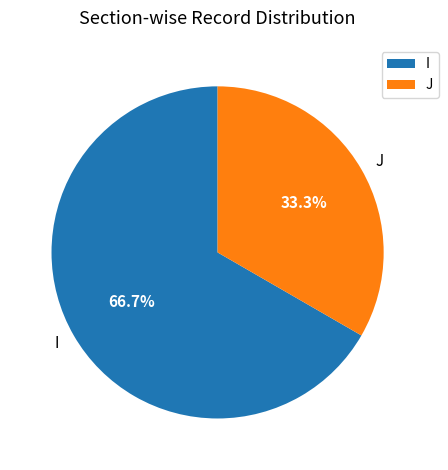

Between I and J, which is larger?

I